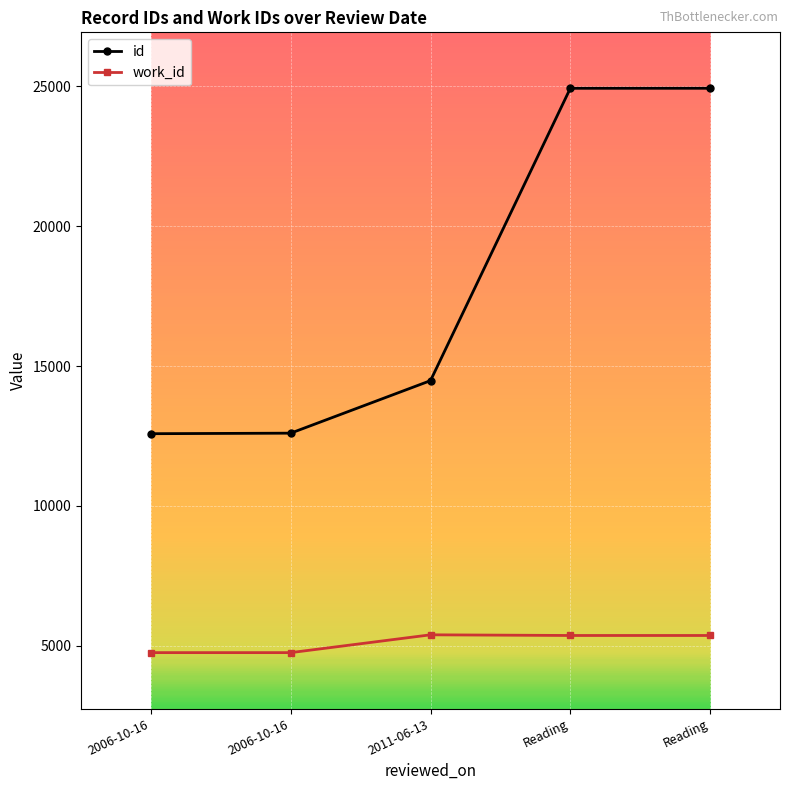

Count the number of categories in the chart.

5